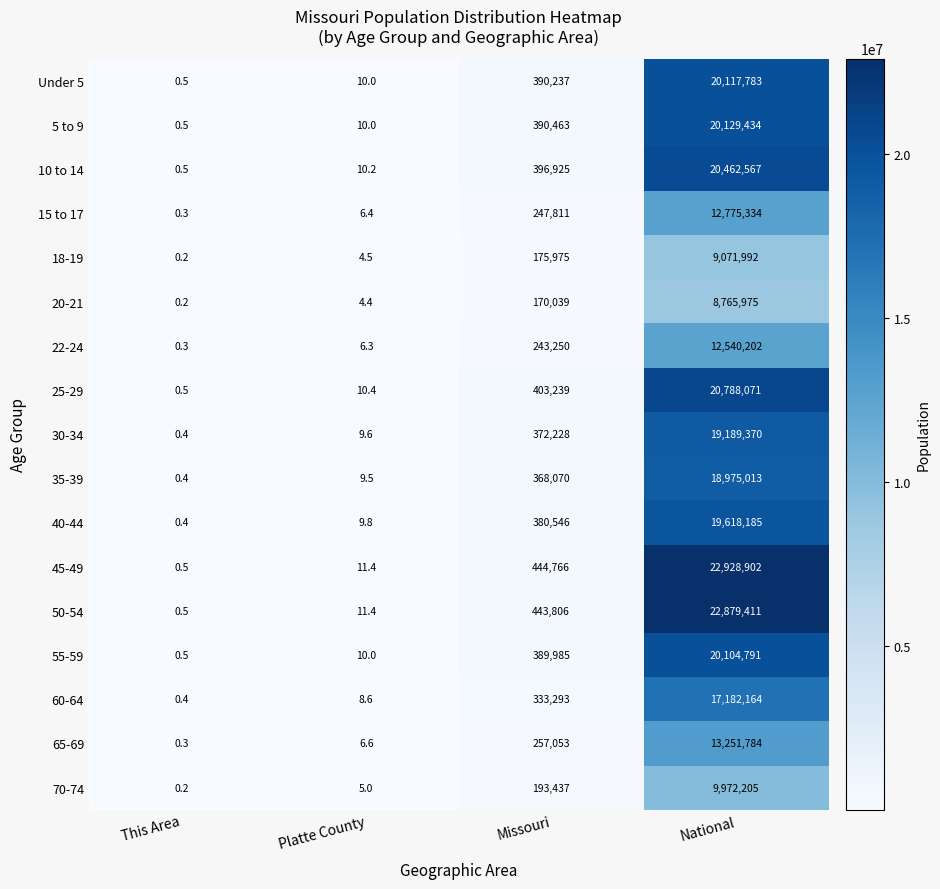

What is the total value across all series at Missouri?

5601123.0